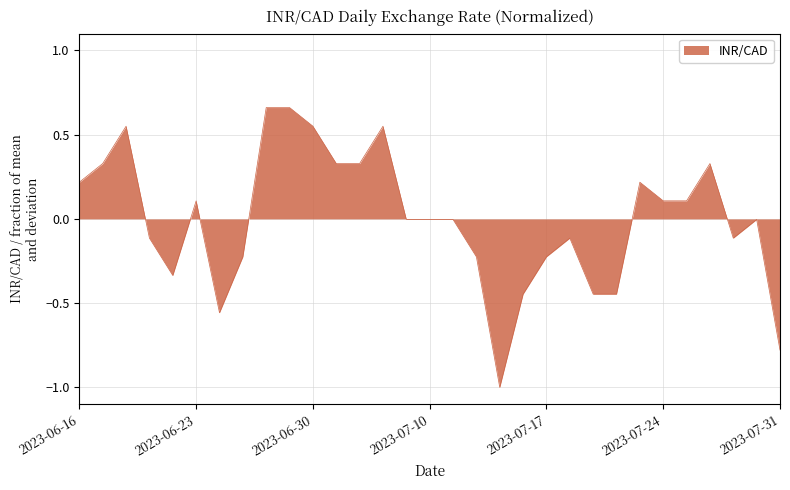

What is the minimum value shown in the chart?

-1.0